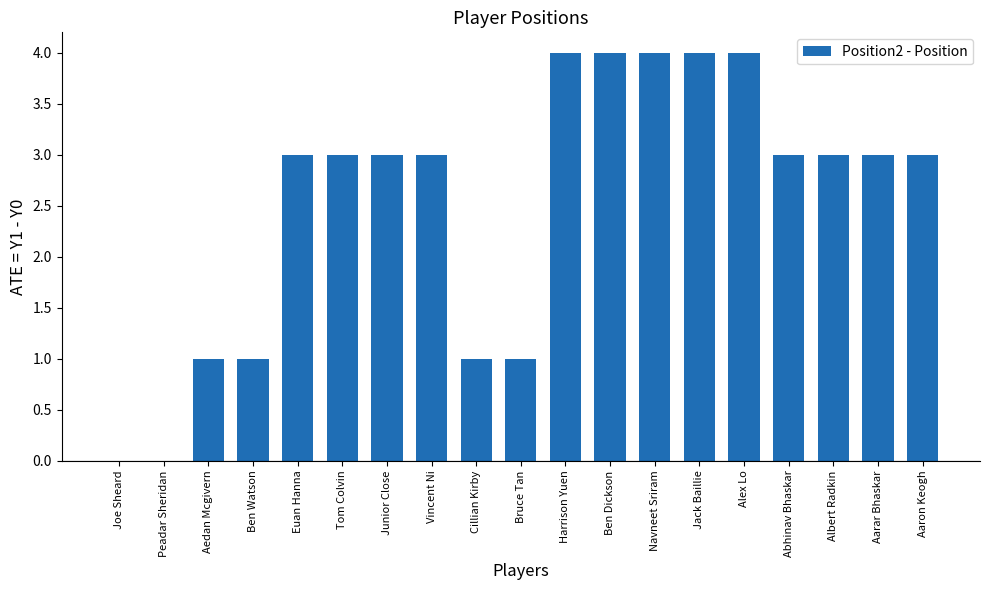

What is the sum of the values at Navneet Sriram and Bruce Tan?

5